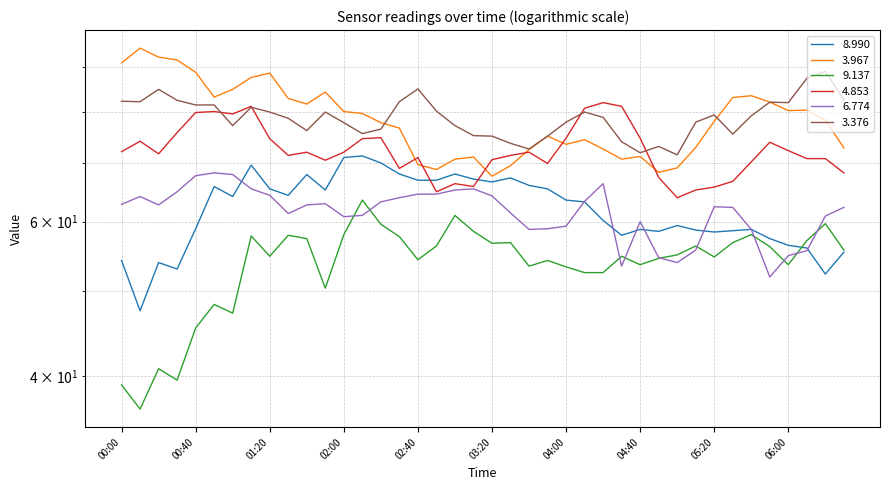

Is the value of 3.376 at 2001/11/27 03:00 greater than the value of 4.853 at 2001/11/27 04:00?

Yes